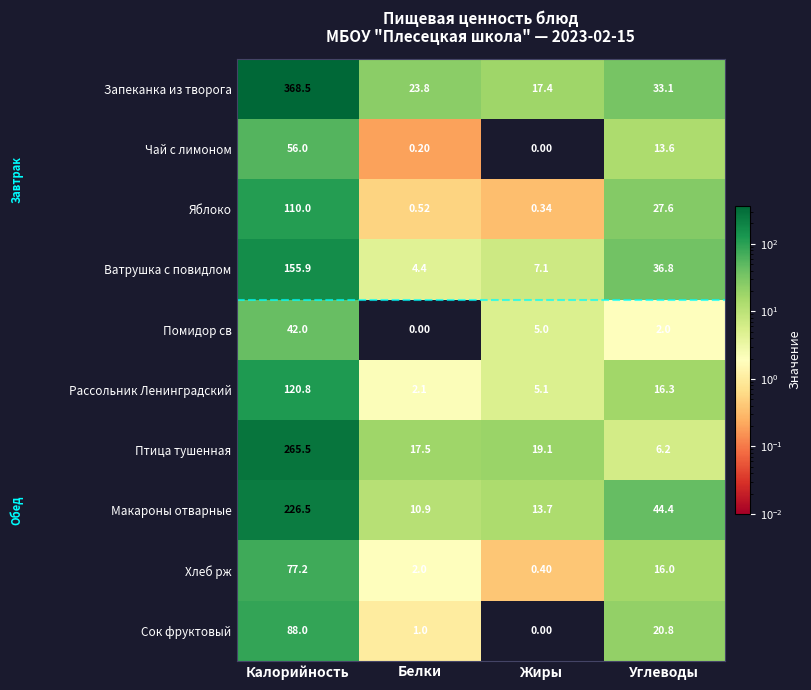

Count the number of categories in the chart.

4